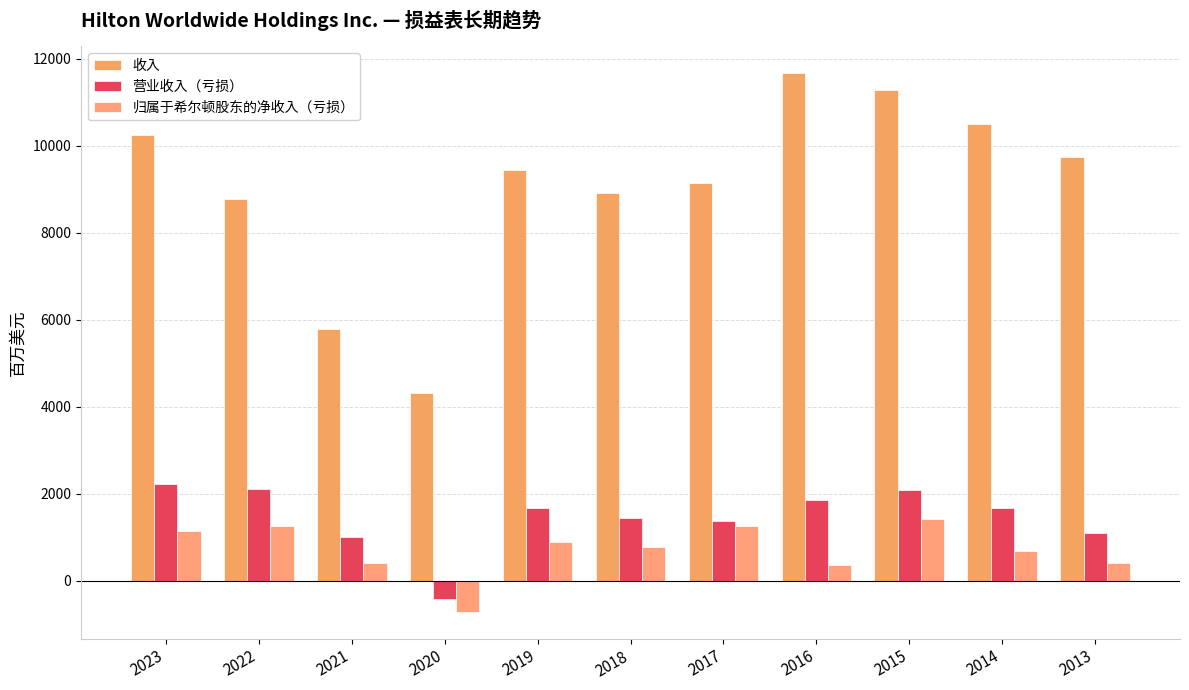

How many values in the 收入 series are below 9452?

5